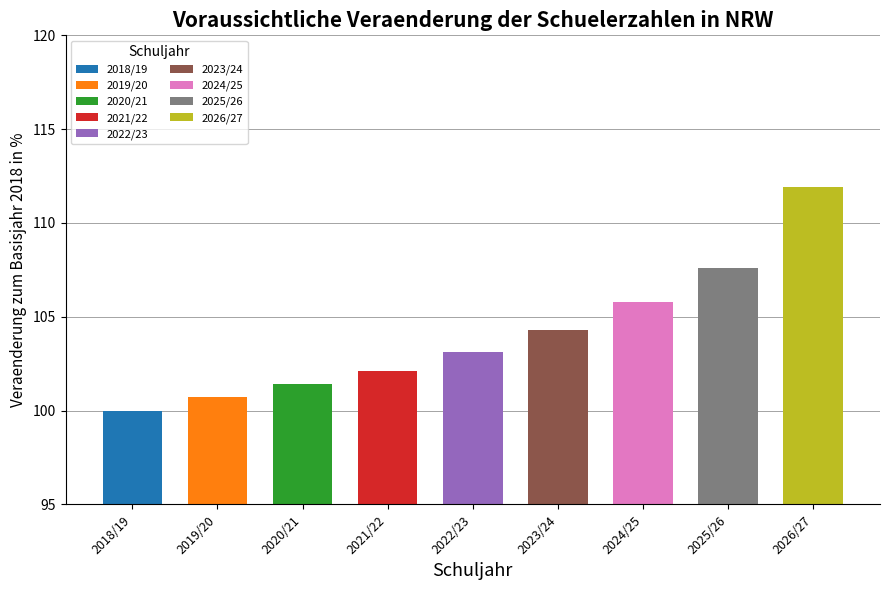

The value at 2026/27 is 24.0. True or false?

False